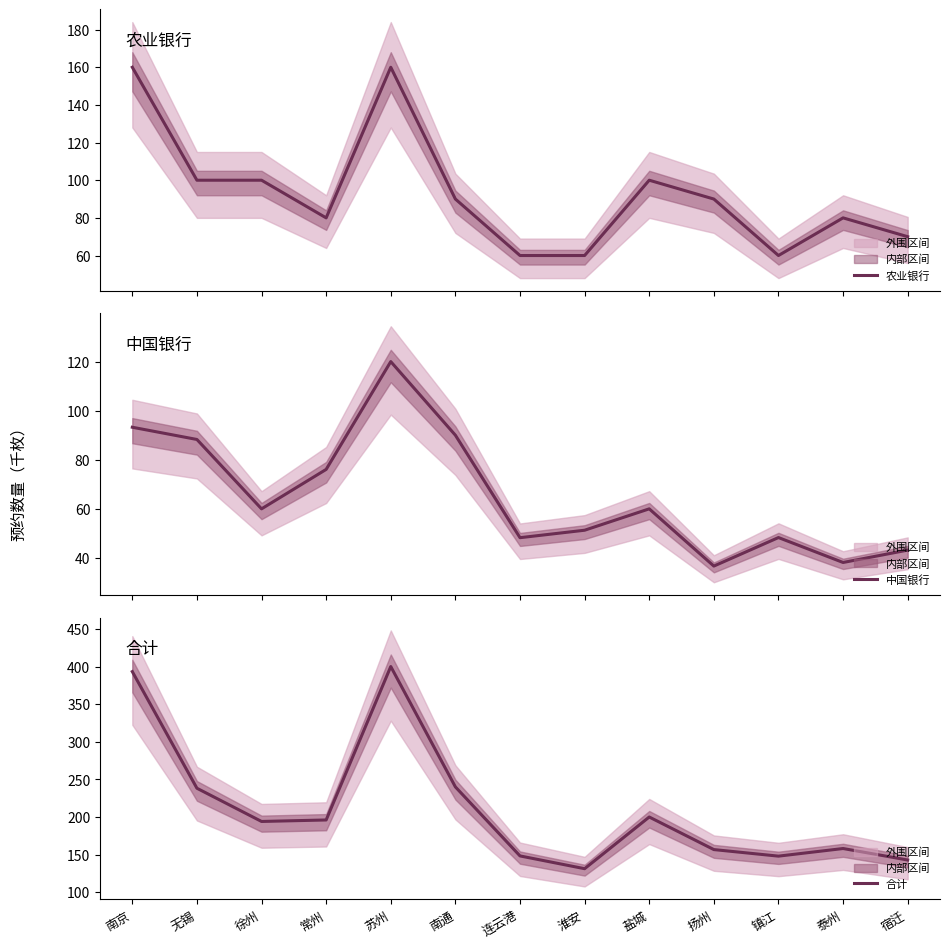

What is the label of the 3rd point from the left?

徐州